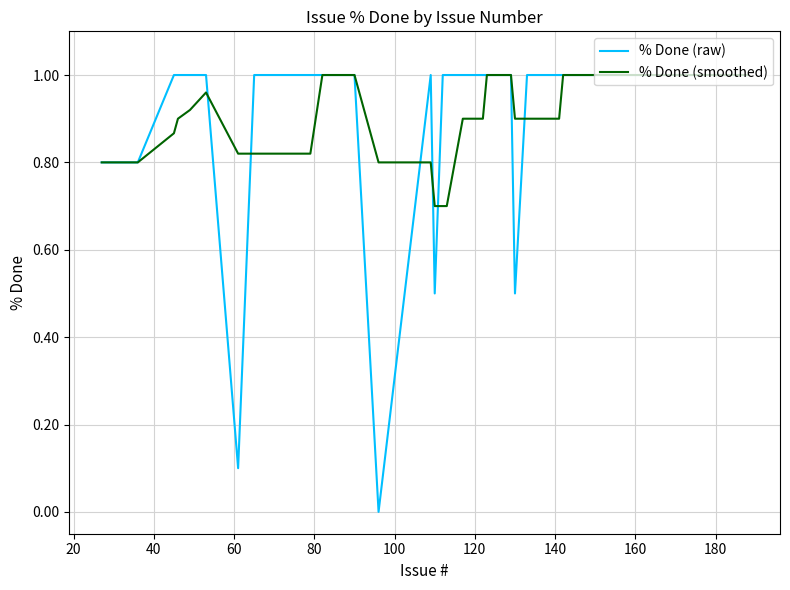

How many % Done (smoothed) values are between 0 and 1?

40